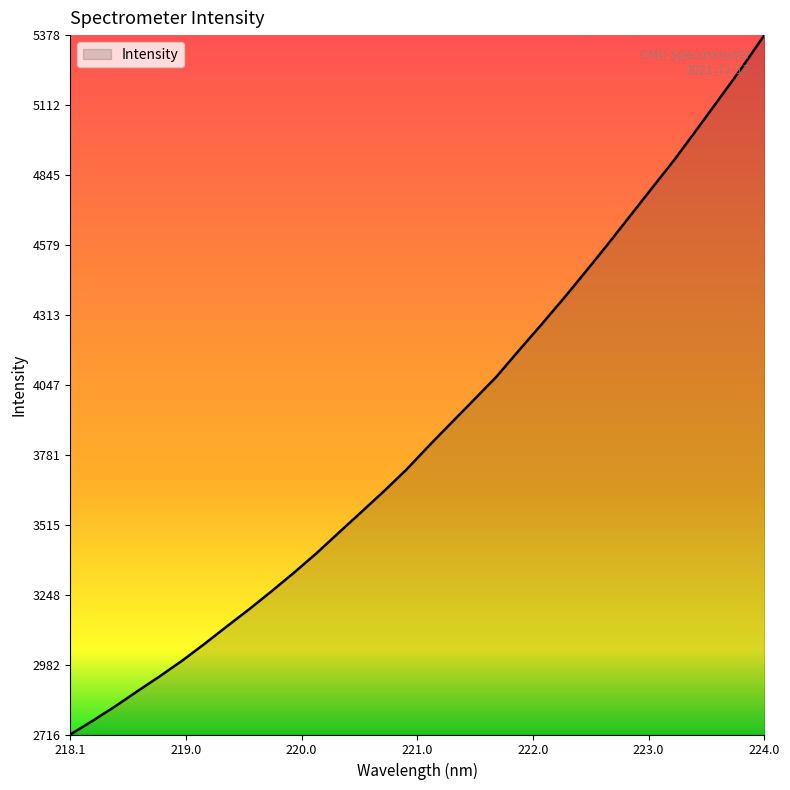

How many values are below 3813?

16